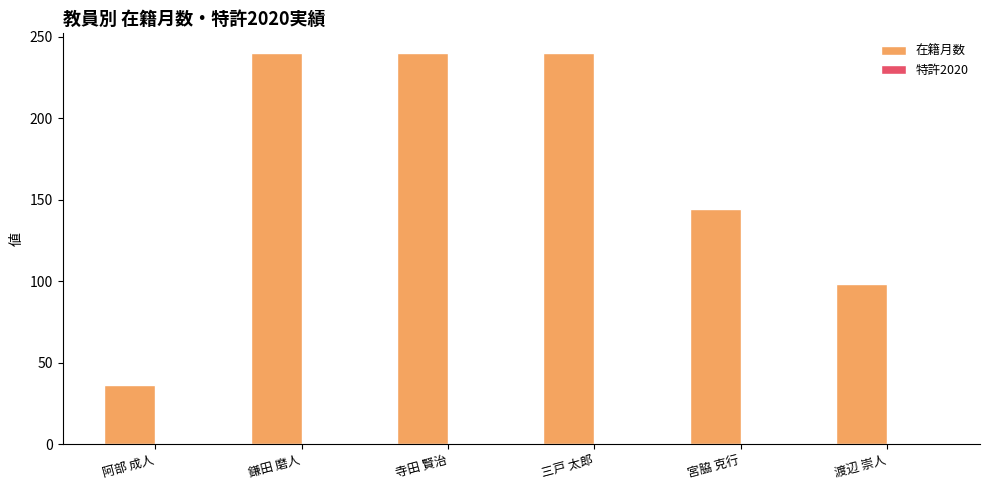

At which label is the value closest to 138?

宮脇 克行